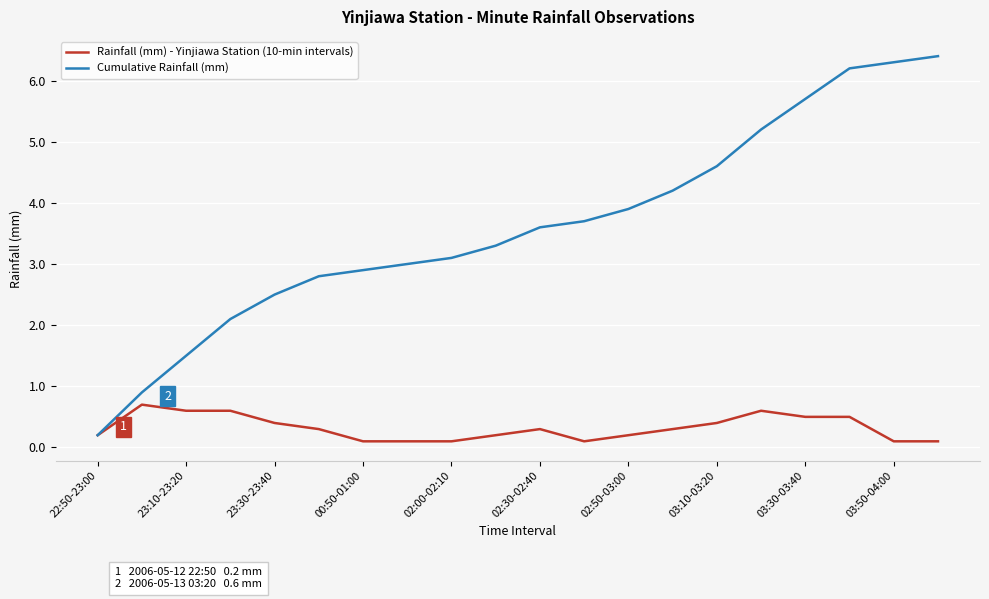

Reading right to left, what are all the values shown in this chart?

Rainfall (mm) - Yinjiawa Station (10-min intervals): 0.1	0.1	0.5	0.5	0.6	0.4	0.3	0.2	0.1	0.3	0.2	0.1	0.1	0.1	0.3	0.4	0.6	0.6	0.7	0.2
Cumulative Rainfall (mm): 6.4	6.3	6.2	5.7	5.2	4.6	4.2	3.9	3.7	3.6	3.3	3.1	3.0	2.9	2.8	2.5	2.1	1.5	0.9	0.2